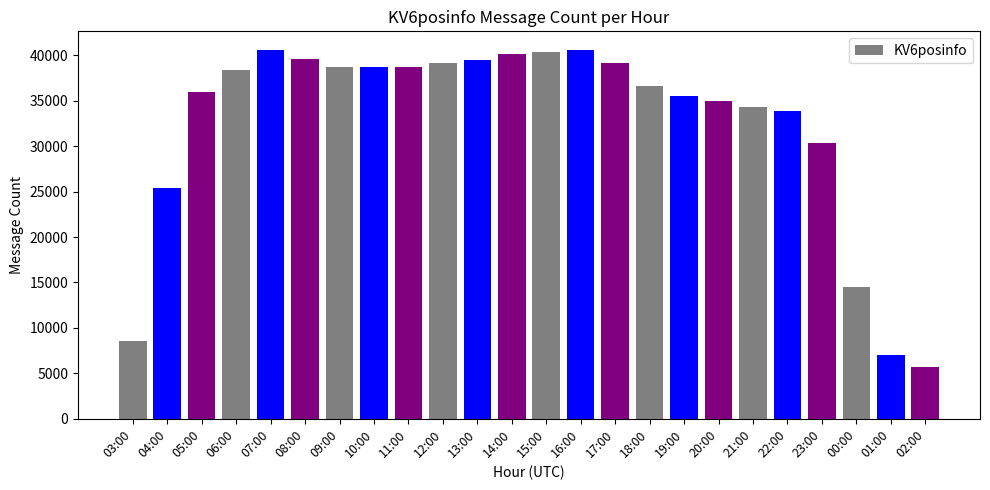

What is the difference between the maximum and minimum values?

34959